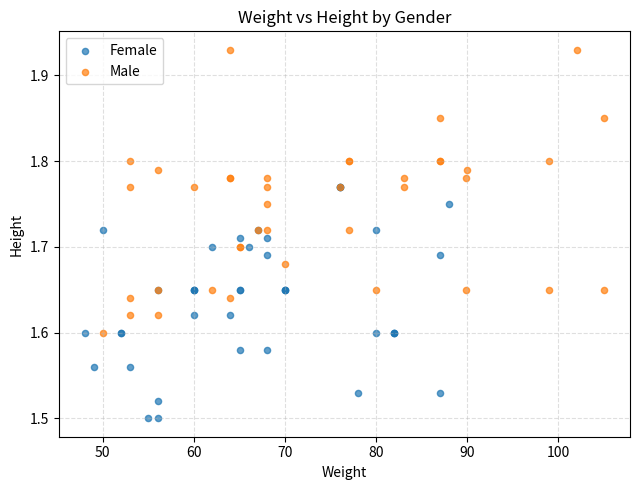

Which series reaches the maximum Y coordinate?

Male